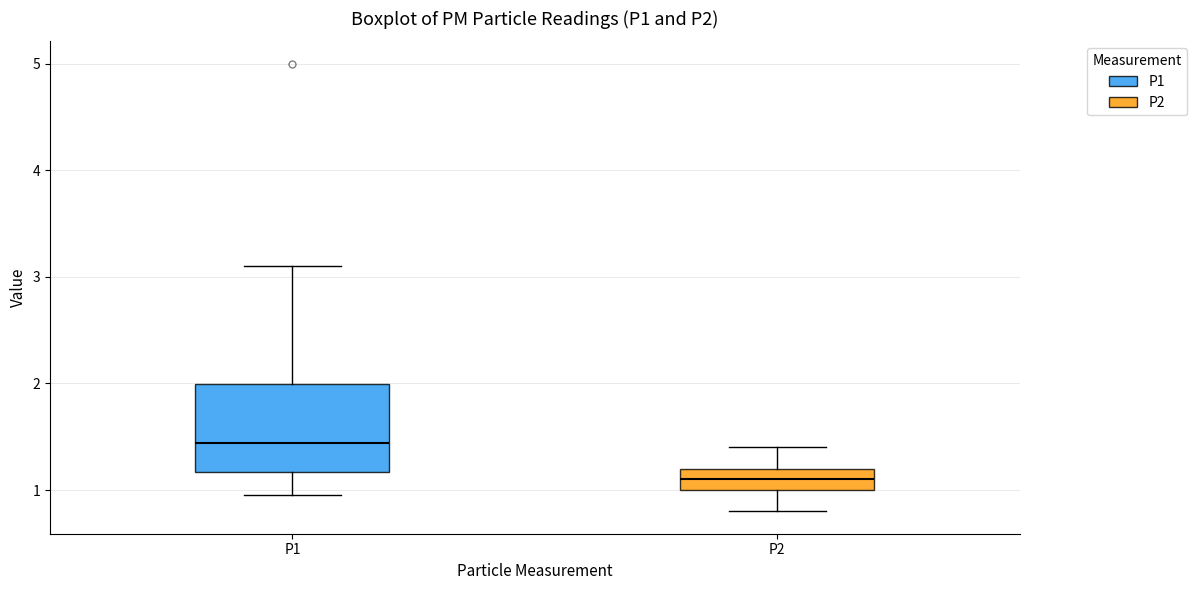

Comparing the boxes themselves (not the whiskers), which one is the tallest?

P1